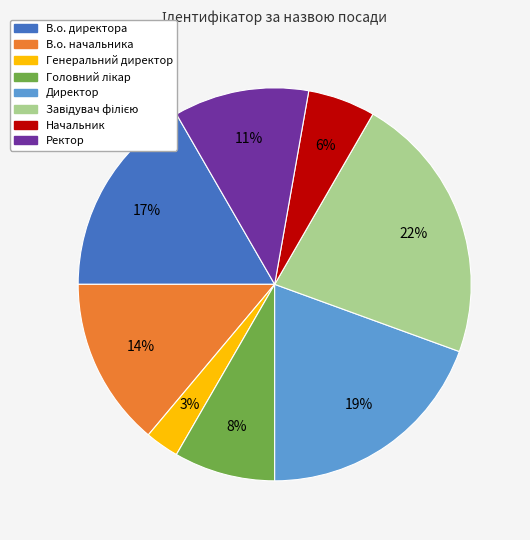

To the nearest percent, what is the difference between the В.о. начальника and Ректор slice percentages?

3%